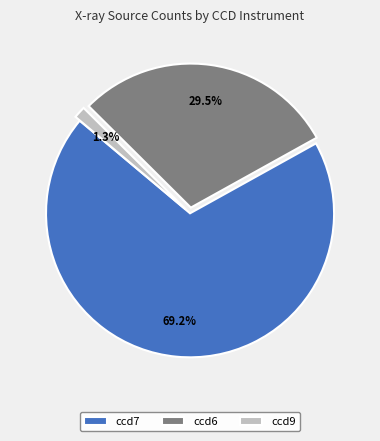

Between ccd6 and ccd7, which is larger?

ccd7